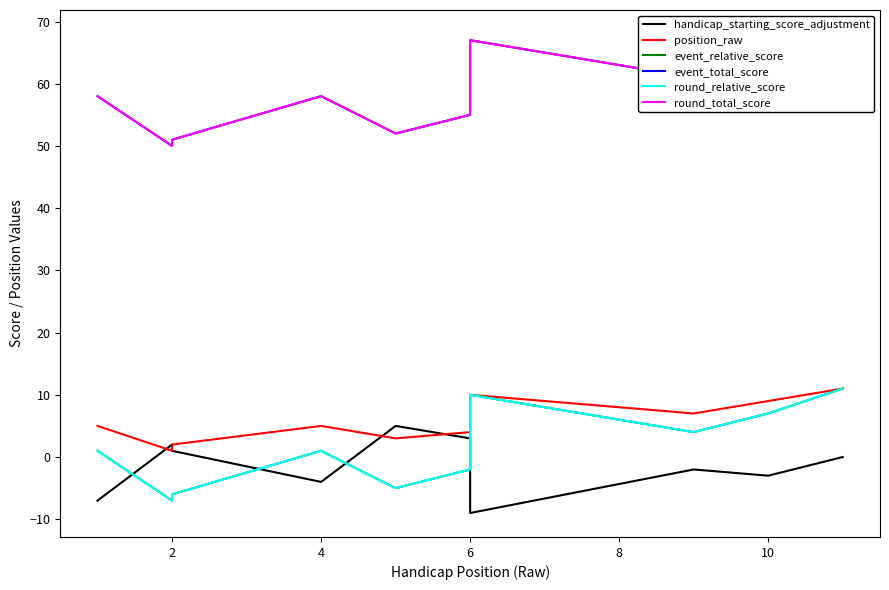

What is the highest value of the handicap_starting_score_adjustment series?

5